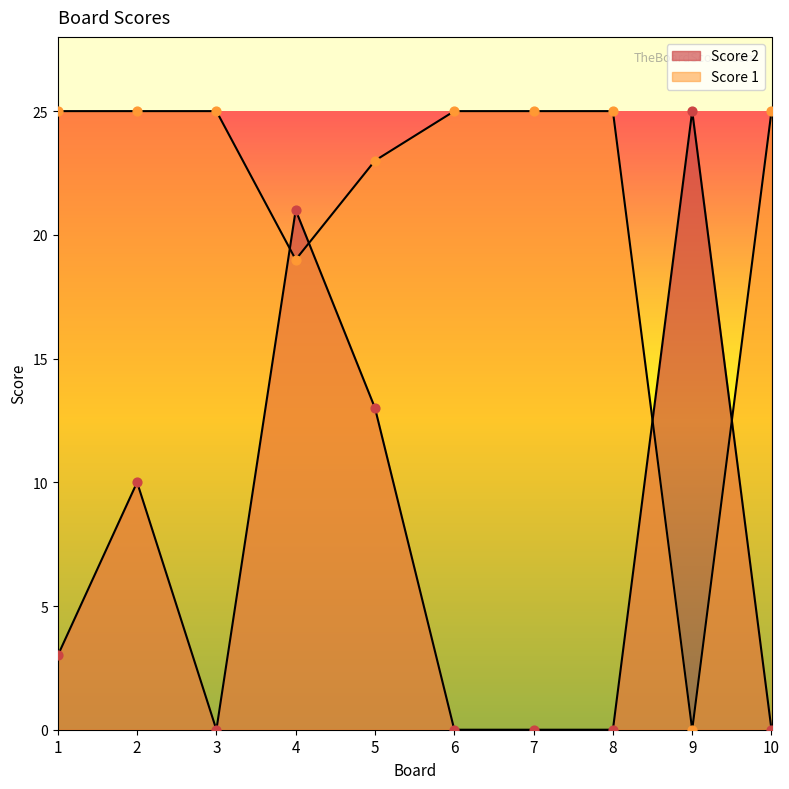

What is the total value across all series at 6?

25